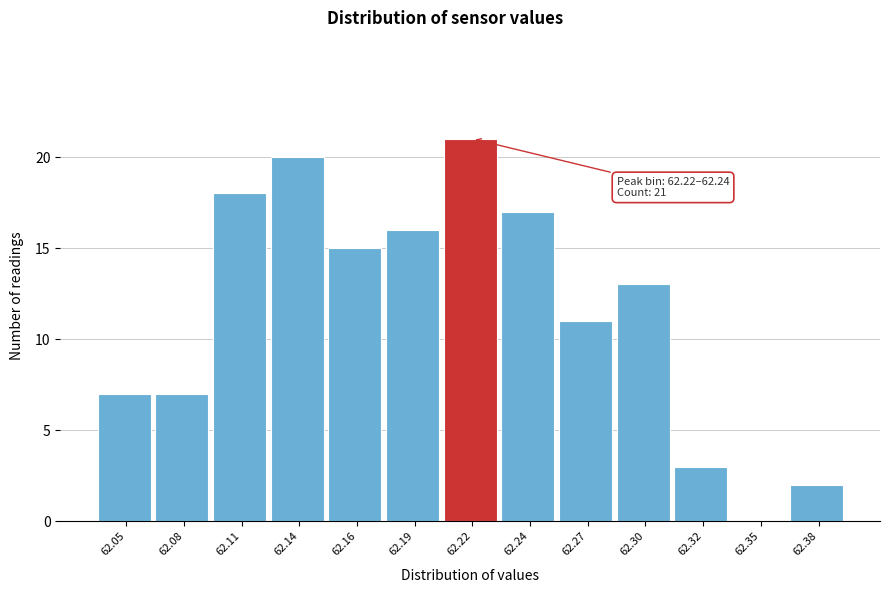

Reading left to right, extract all data points from this chart.

62.05=7	62.08=7	62.11=18	62.14=20	62.16=15	62.19=16	62.22=21	62.24=17	62.27=11	62.30=13	62.32=3	62.35=0	62.38=2